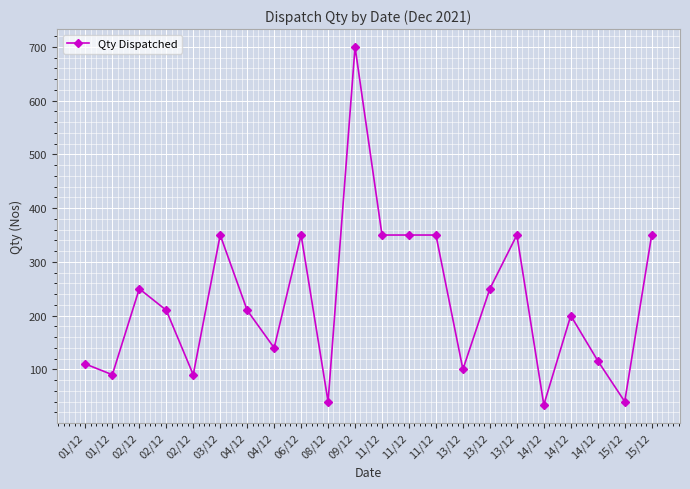

Rank the categories by value from highest to lowest.

09/12, 03/12, 06/12, 11/12, 11/12, 11/12, 13/12, 15/12, 02/12, 13/12, 02/12, 04/12, 14/12, 04/12, 14/12, 01/12, 13/12, 01/12, 02/12, 08/12, 15/12, 14/12